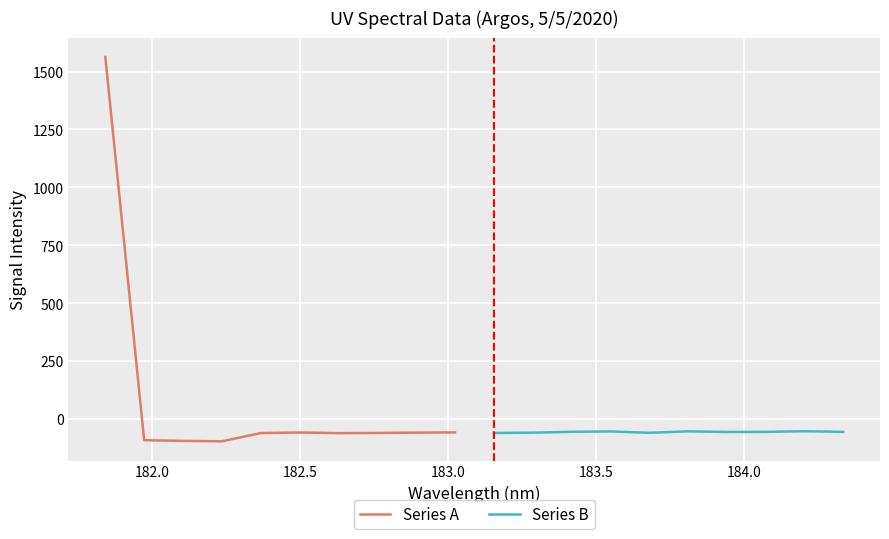

Rank the series by their average value, from lowest to highest.

Series B, Series A